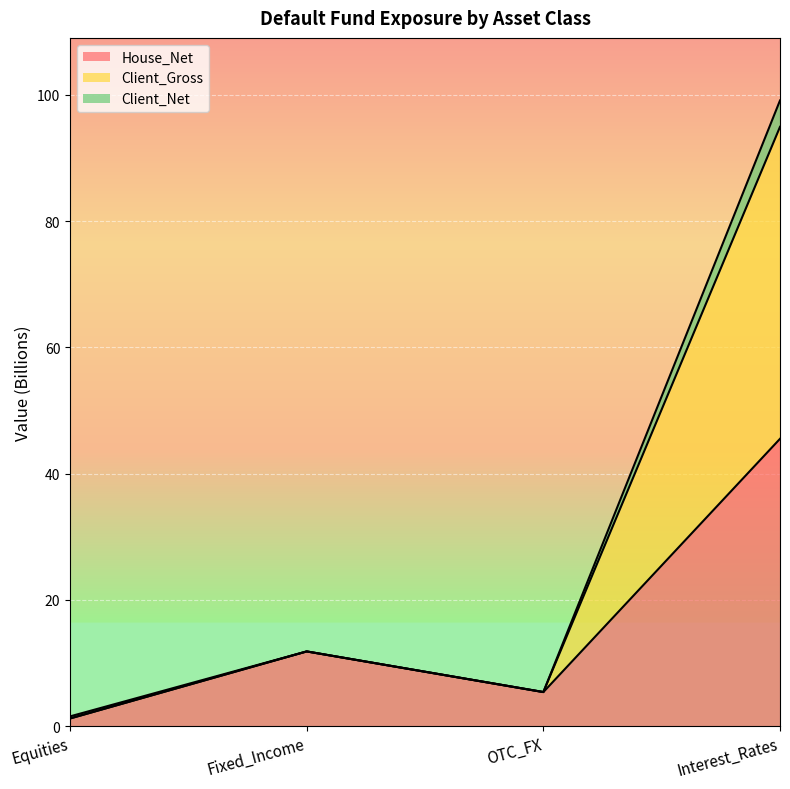

True or false: Client_Gross and House_Net cross at least once.

False